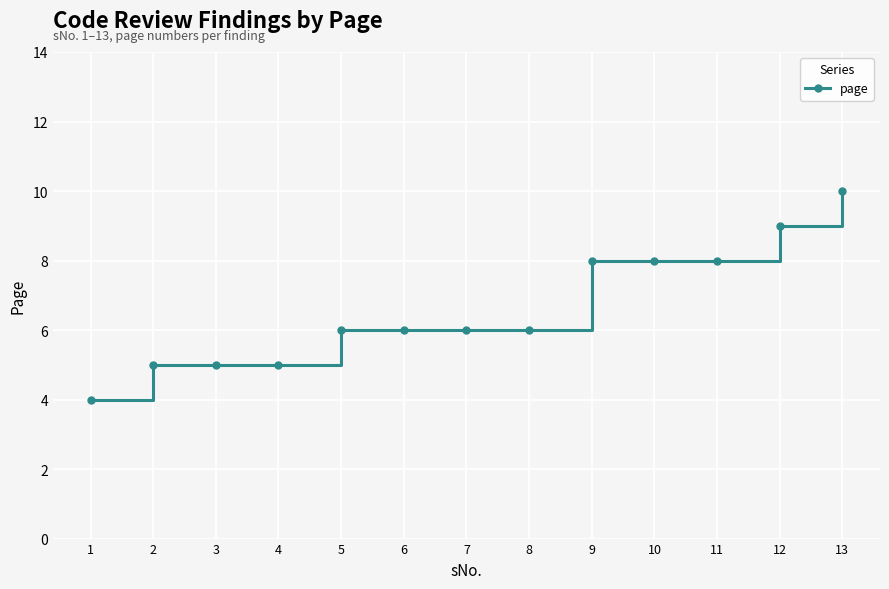

Read the value at 11.

8